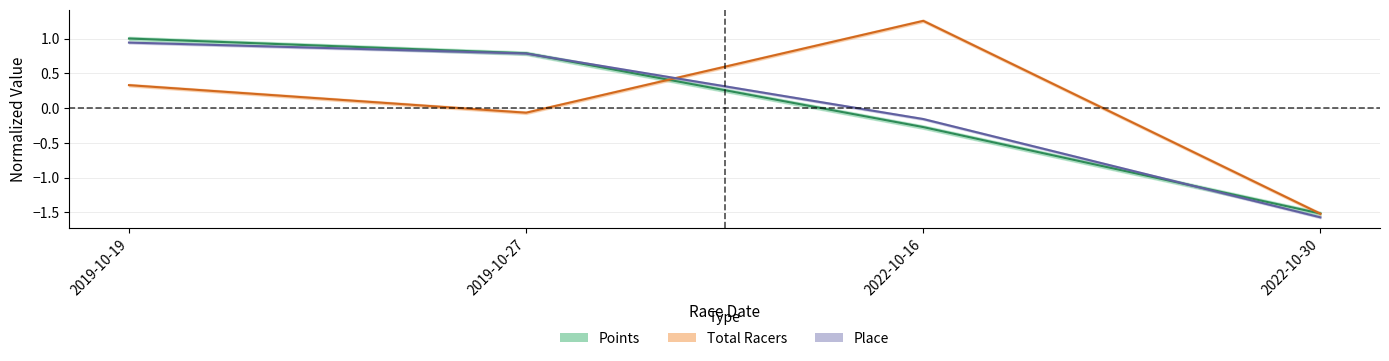

True or false: Total Racers and Place intersect in this chart.

True